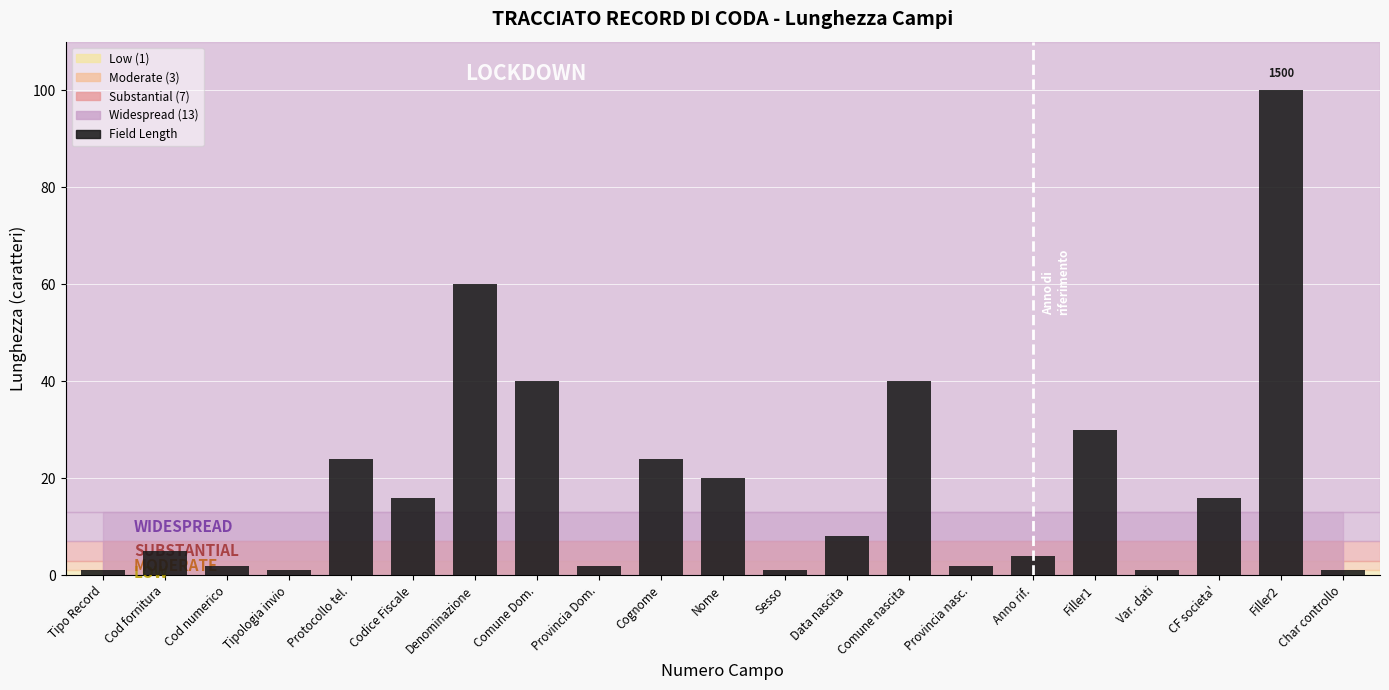

Reading right to left, transcribe all the data shown in this chart.

1	100	16	1	30	4	2	40	8	1	20	24	2	40	60	16	24	1	2	5	1